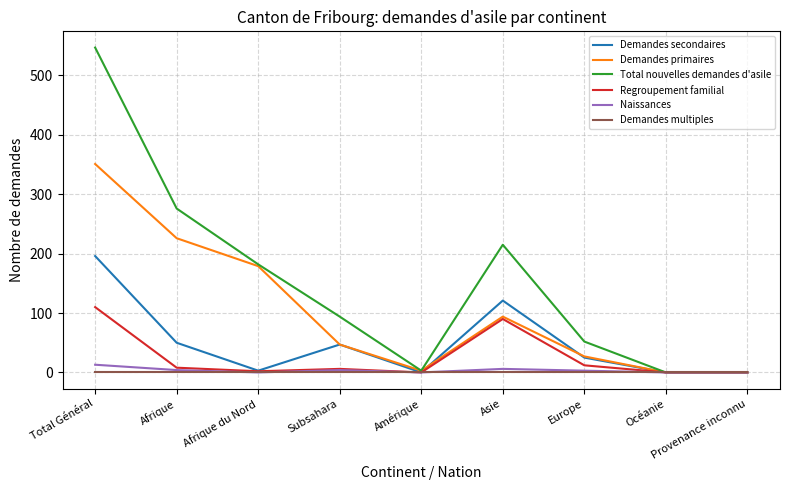

Is it true that Demandes secondaires equals -103 at Amérique?

False